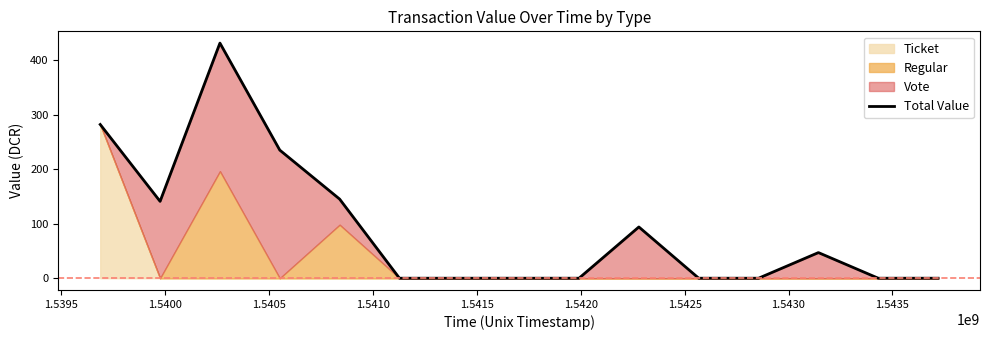

Which has a higher value, 1.5435 or 1.5410?

1.5410